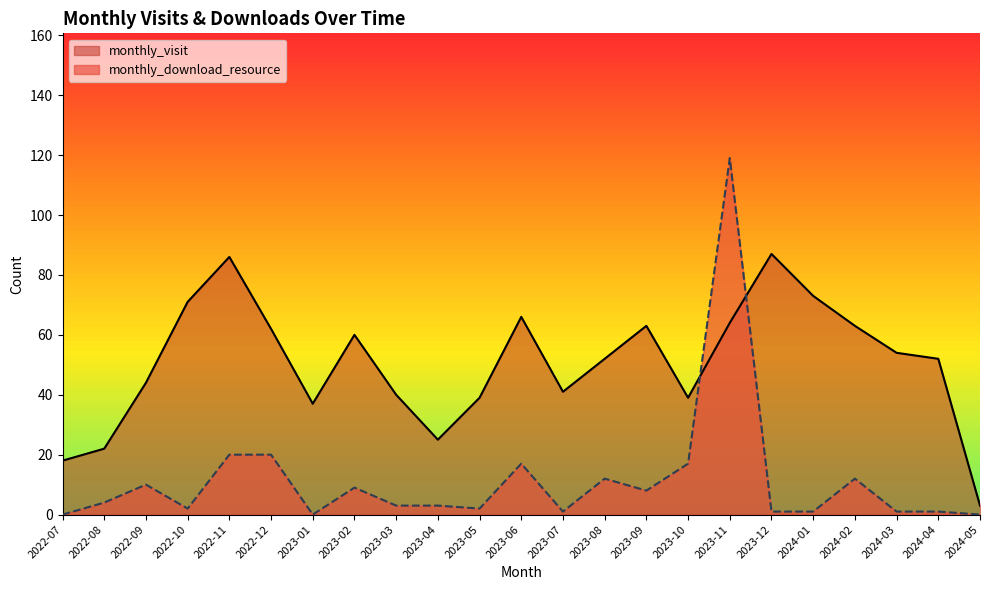

What is the difference between the second highest and minimum values in the monthly_visit series?

83